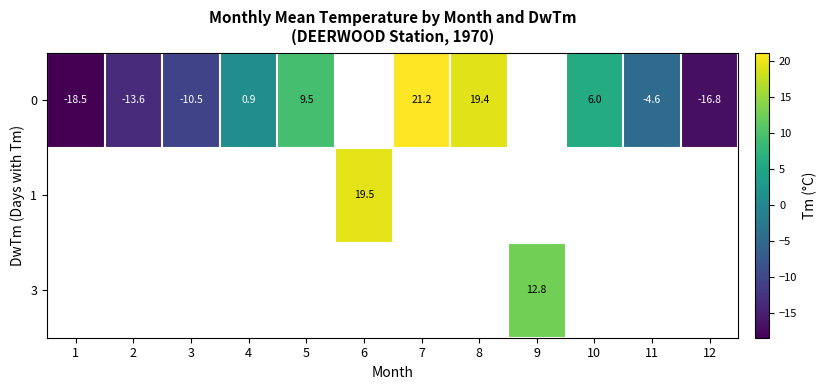

The row_0 series shows -16.8 at 12. True or false?

True